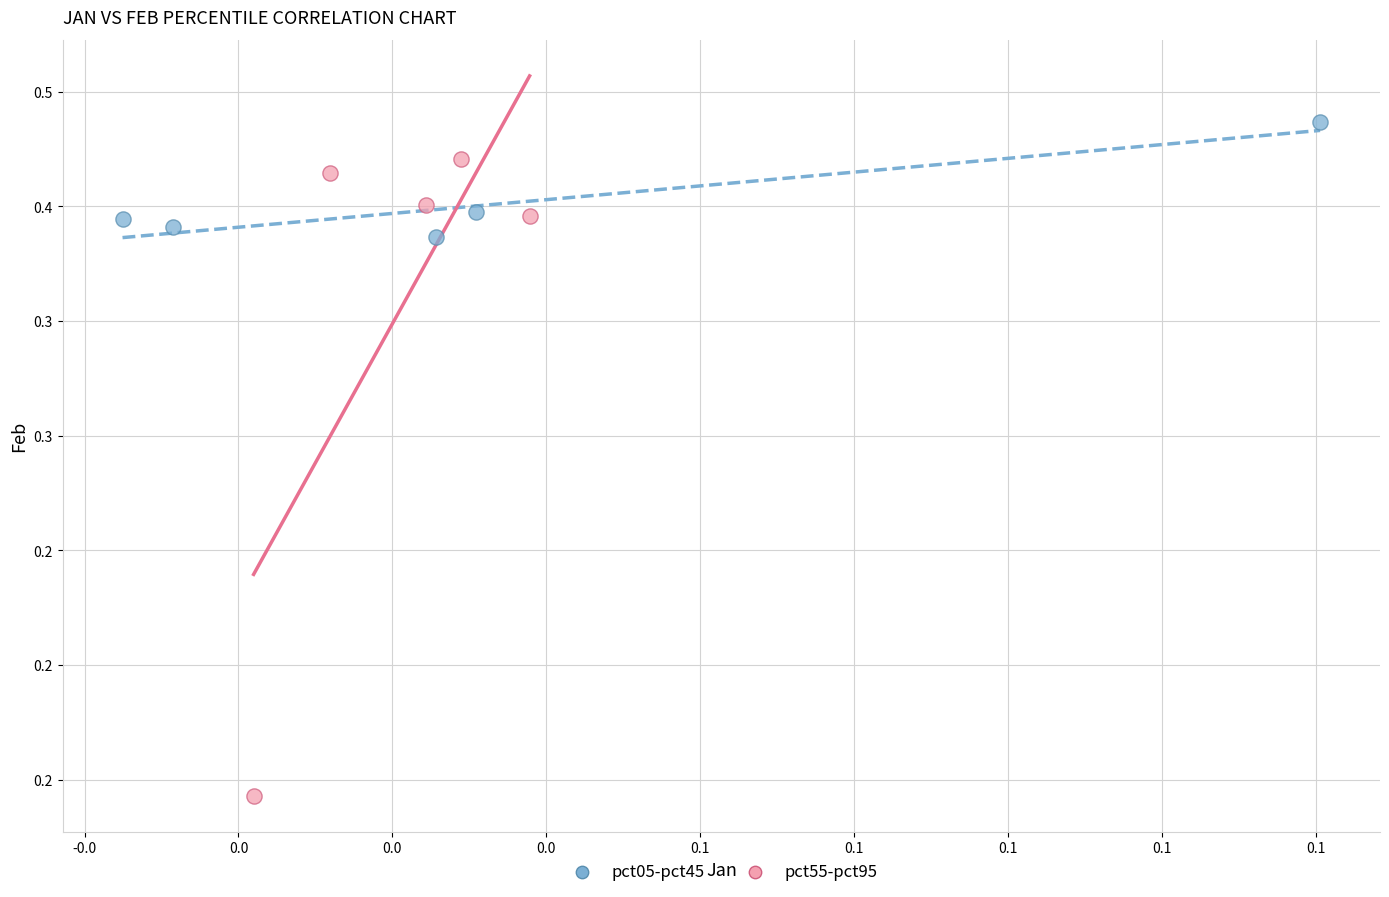

What are all the series names shown in the legend?

pct05-pct45, pct55-pct95